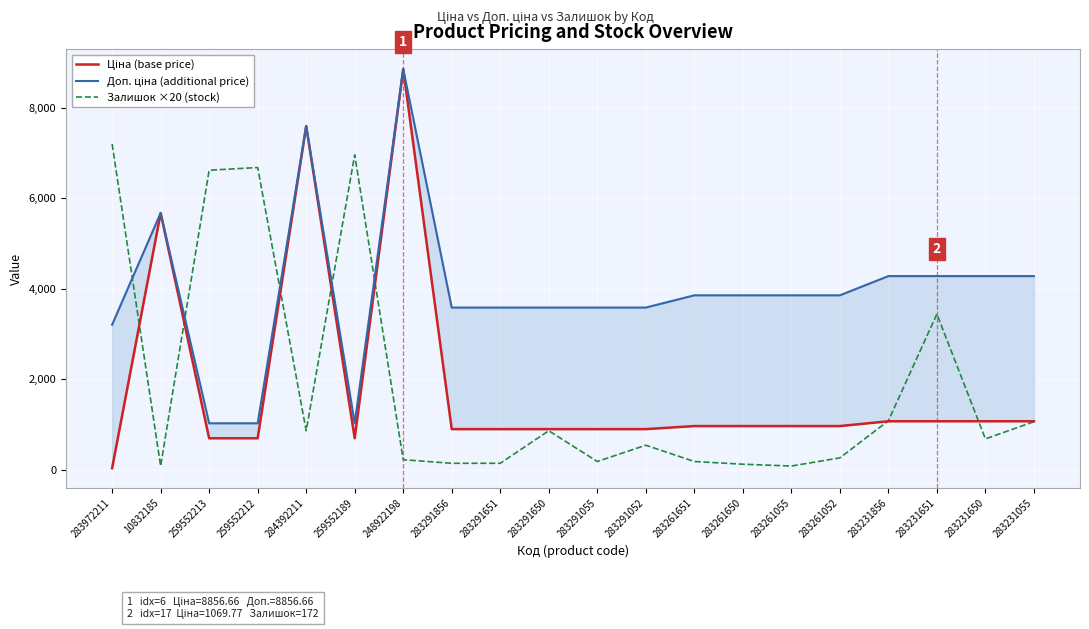

True or false: Ціна (base price) and Доп. ціна (additional price) intersect in this chart.

False